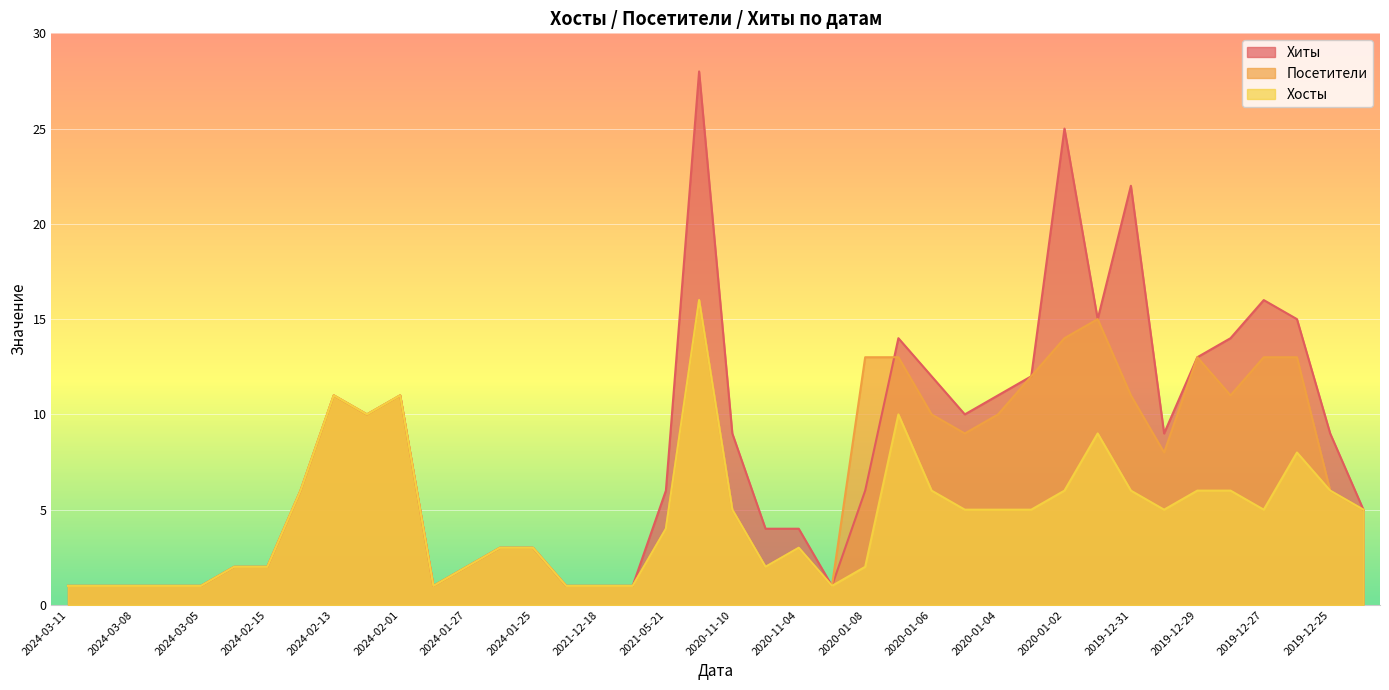

Is it true that Хосты equals 9 at 2020-01-04?

False